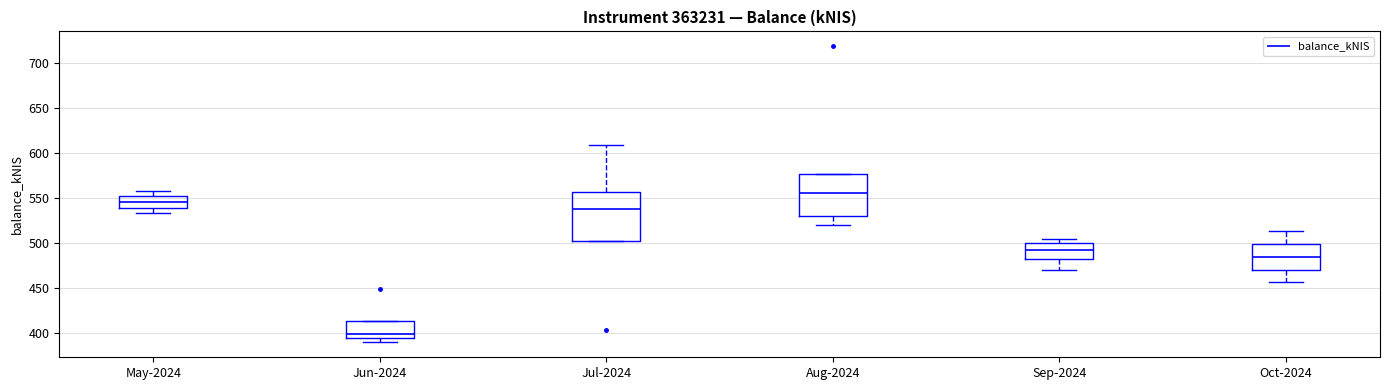

Reading left to right, transcribe this box plot: for each box, give where its median line is, the range the box spans, and where its two whiskers end, as read against the y-axis. The values are not printed on the chart, so give them approximately, as read against the axis.

May-2024: median 545, box 540 to 550, whiskers 535 to 560
Jun-2024: median 400, box 395 to 415, whiskers 390 to 415
Jul-2024: median 540, box 505 to 555, whiskers 505 to 610
Aug-2024: median 555, box 530 to 575, whiskers 520 to 575
Sep-2024: median 495, box 480 to 500, whiskers 470 to 505
Oct-2024: median 485, box 470 to 500, whiskers 455 to 515